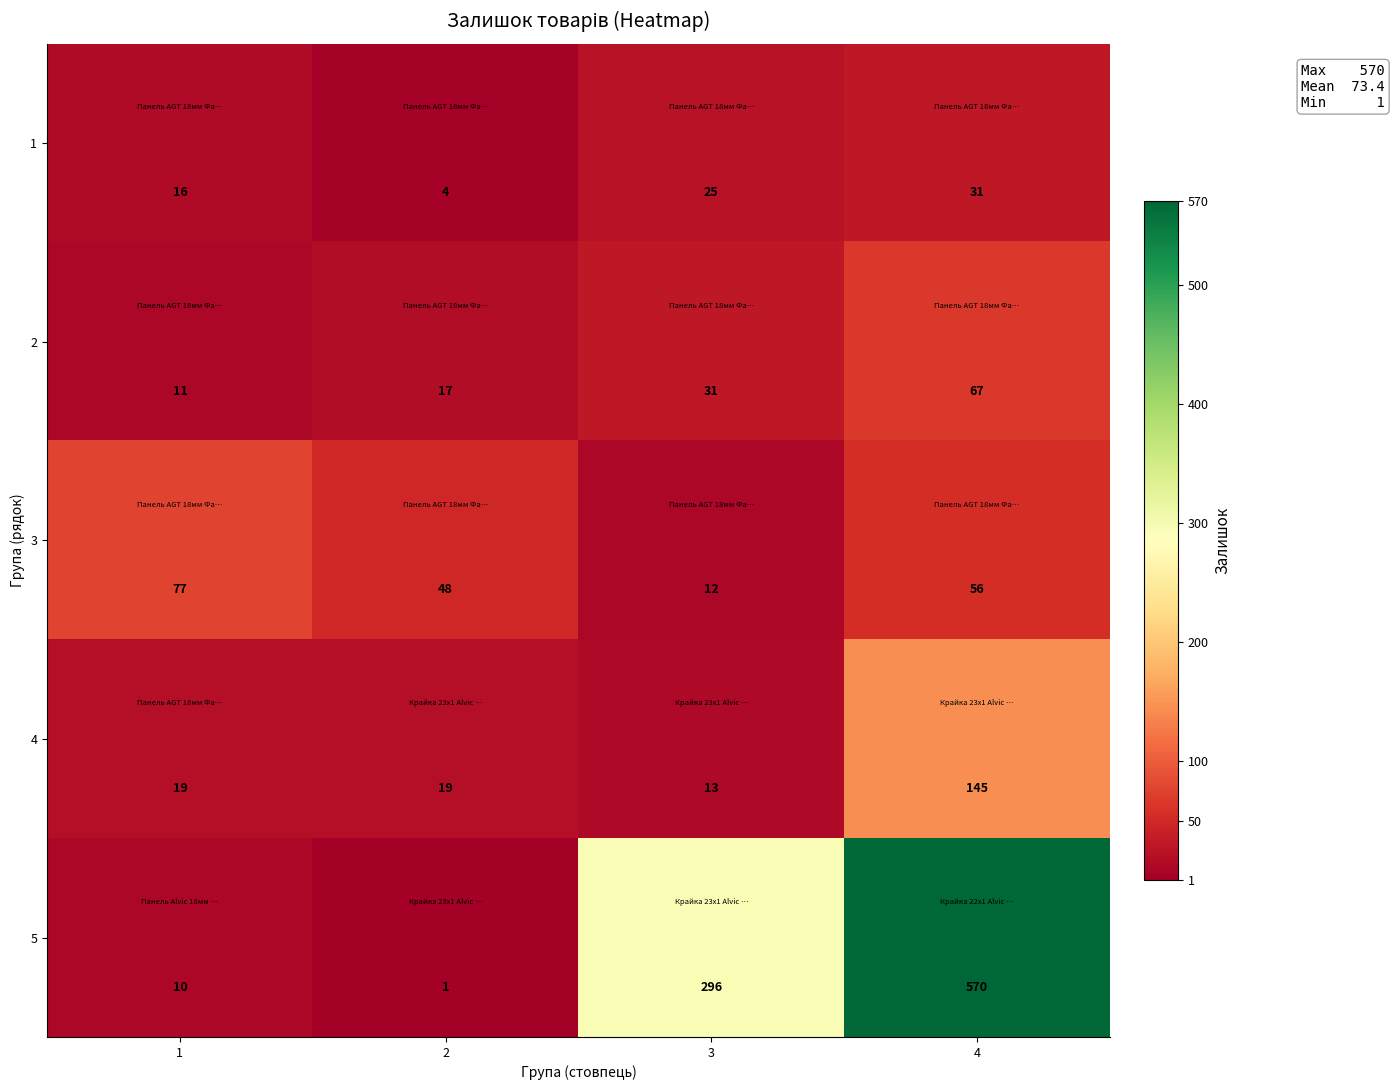

Count the 3 values in the range 48 to 77.

3